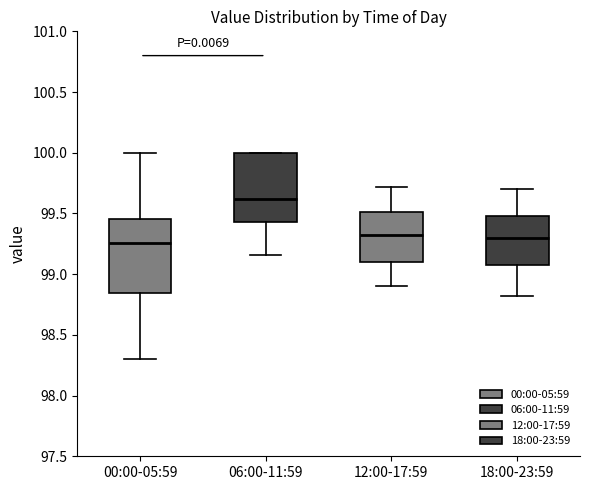

Reading left to right, read every box against the y-axis: the position of its median line, the range the box covers, and the ends of its whiskers. The values are not printed on the chart, so give them approximately, as read against the axis.

00:00-05:59: median 99.25, box 98.85 to 99.45, whiskers 98.30 to 100.00
06:00-11:59: median 99.60, box 99.45 to 100.00, whiskers 99.15 to 100.00
12:00-17:59: median 99.35, box 99.10 to 99.50, whiskers 98.90 to 99.70
18:00-23:59: median 99.30, box 99.05 to 99.50, whiskers 98.80 to 99.70